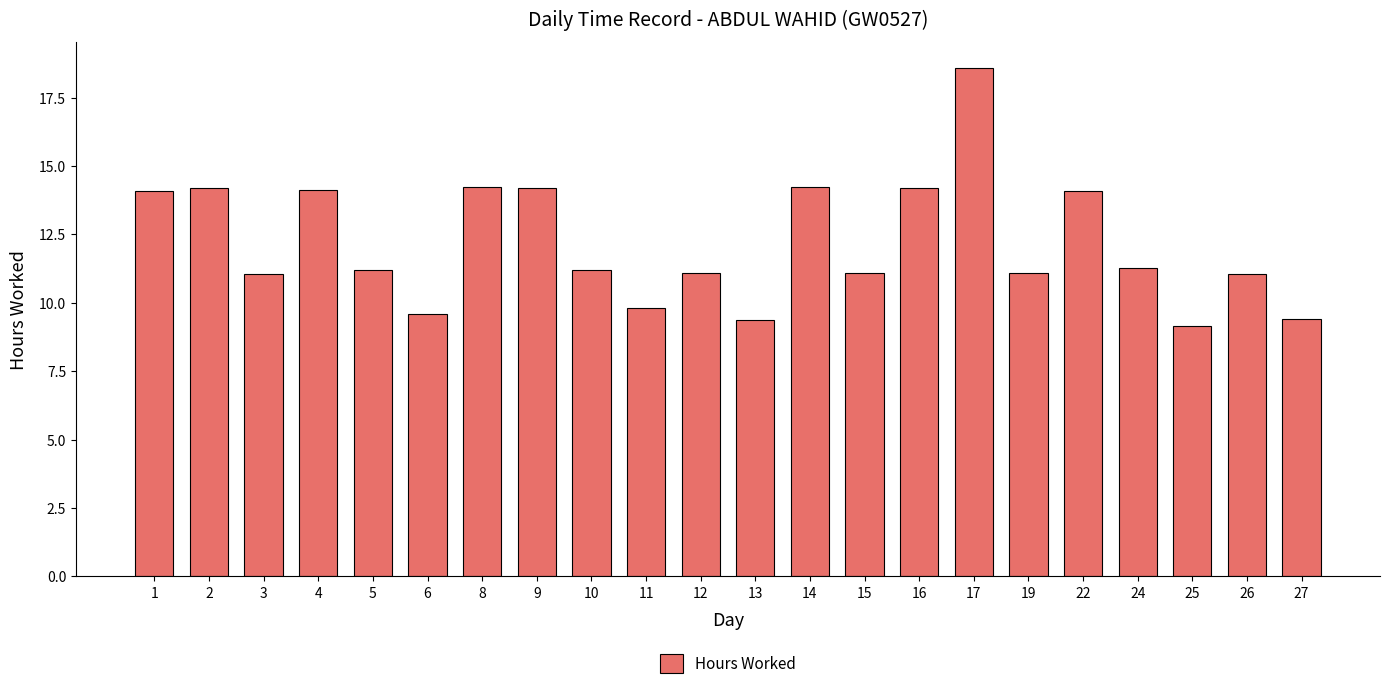

The value at 15 is 11.1. True or false?

True